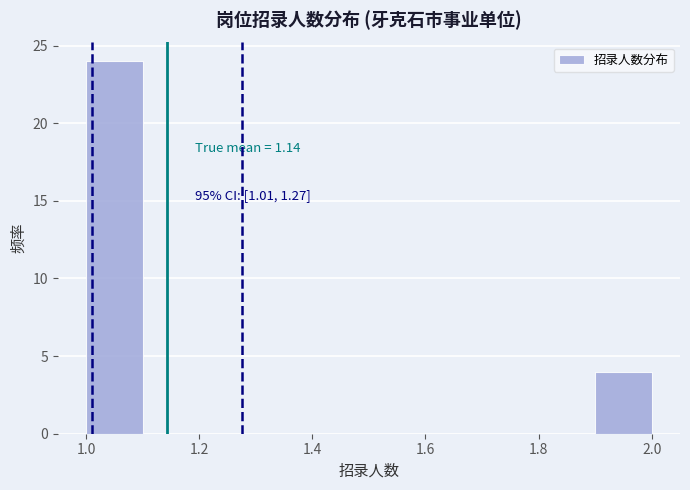

Which range on the x-axis has the tallest bar?

1.0 to 1.1